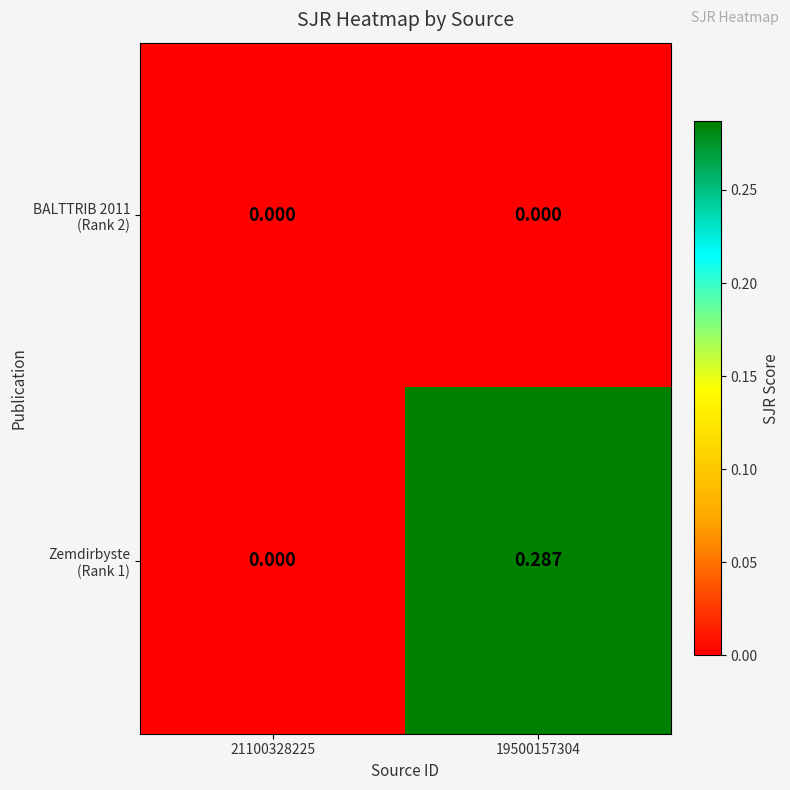

At which category is the sum across all series the highest?

19500157304